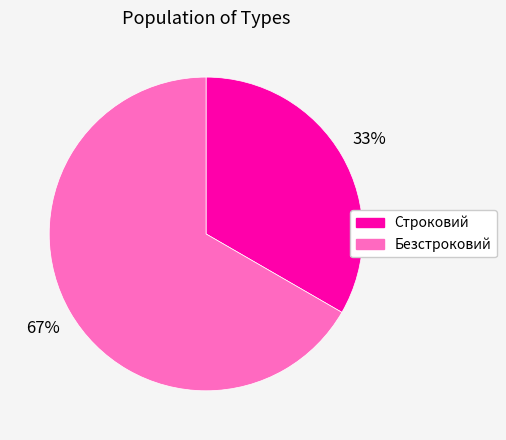

Is the sum of Строковий and Безстроковий greater than half?

Yes